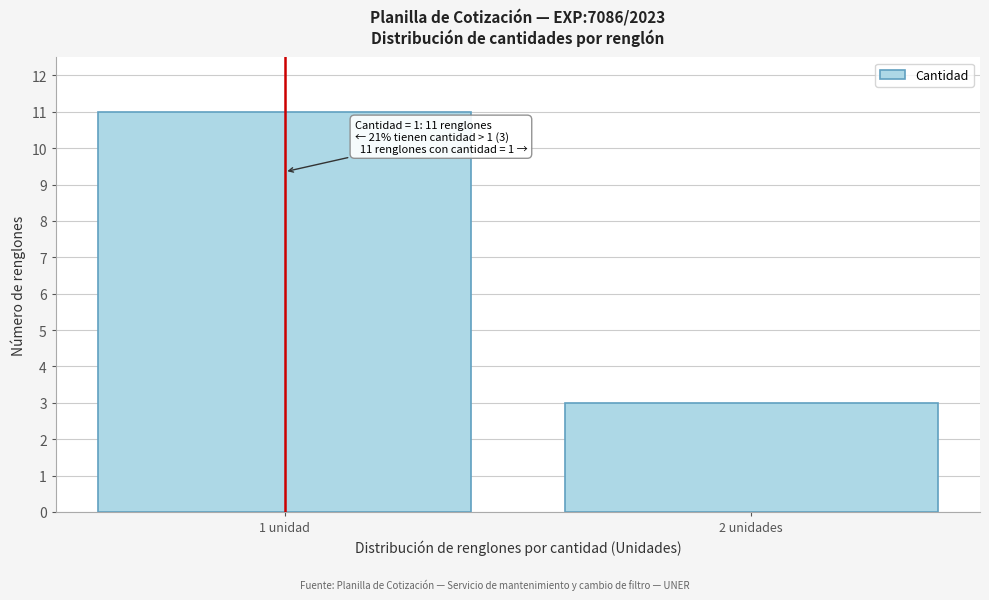

Reading left to right, what are all the values shown in this chart?

11	3